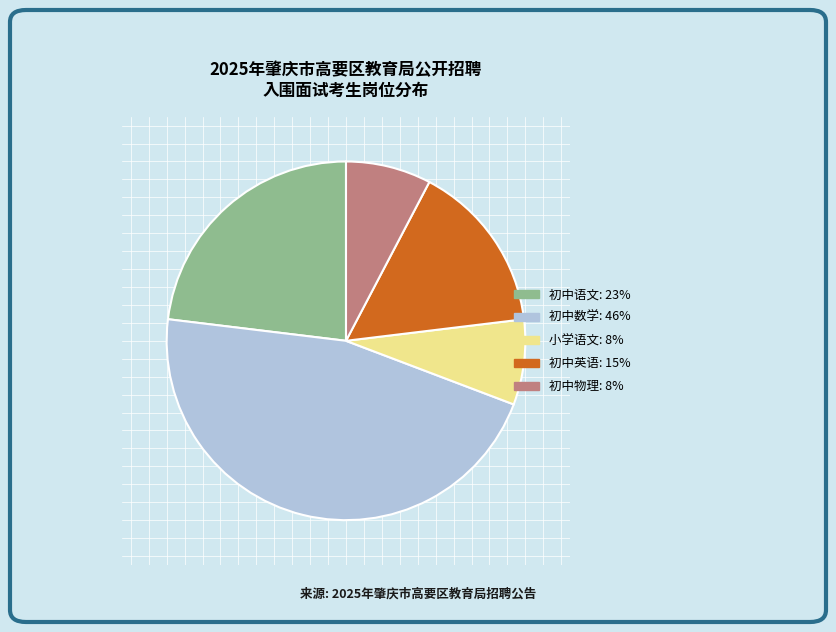

Does 初中物理 account for over 50% of the chart?

No